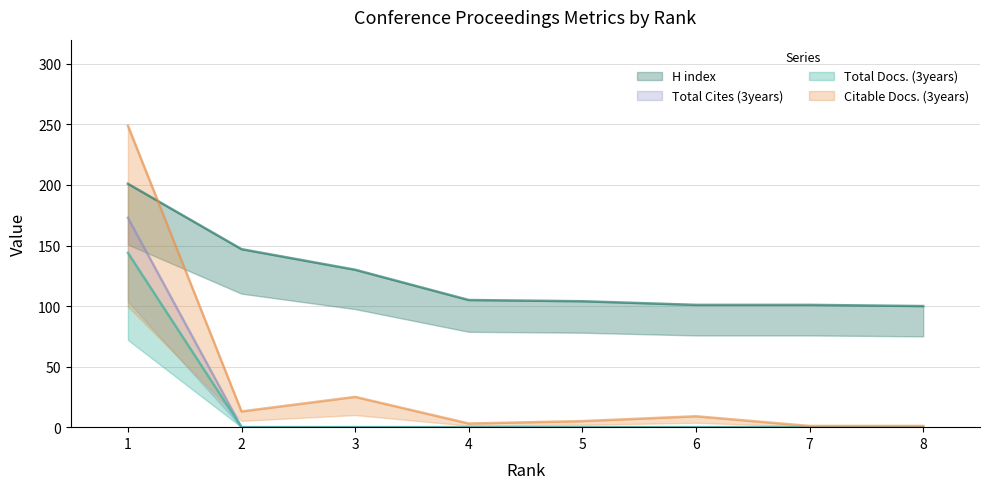

True or false: Citable Docs. (3years) and Total Cites (3years) cross at least once.

False